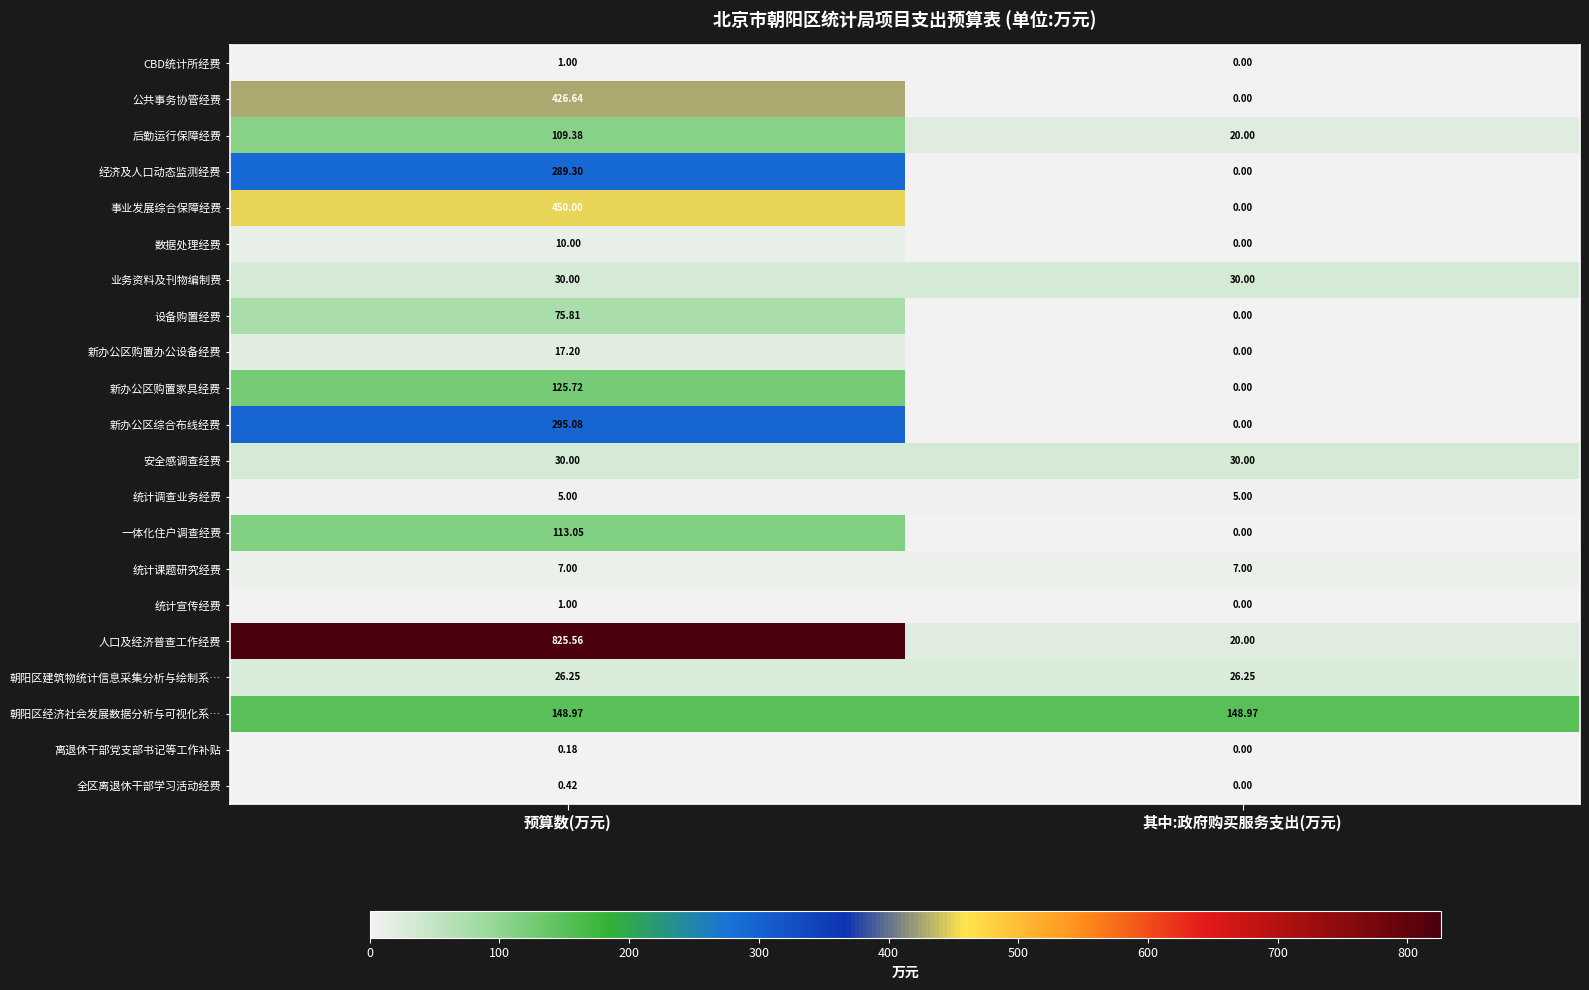

List the labels in order of 离退休干部党支部书记等工作补贴 value, largest first.

预算数(万元), 其中:政府购买服务支出(万元)